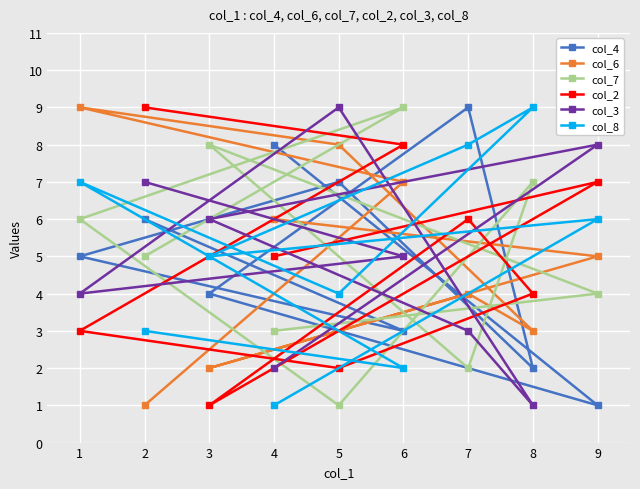

The value of col_8 at 8 is 9. True or false?

True